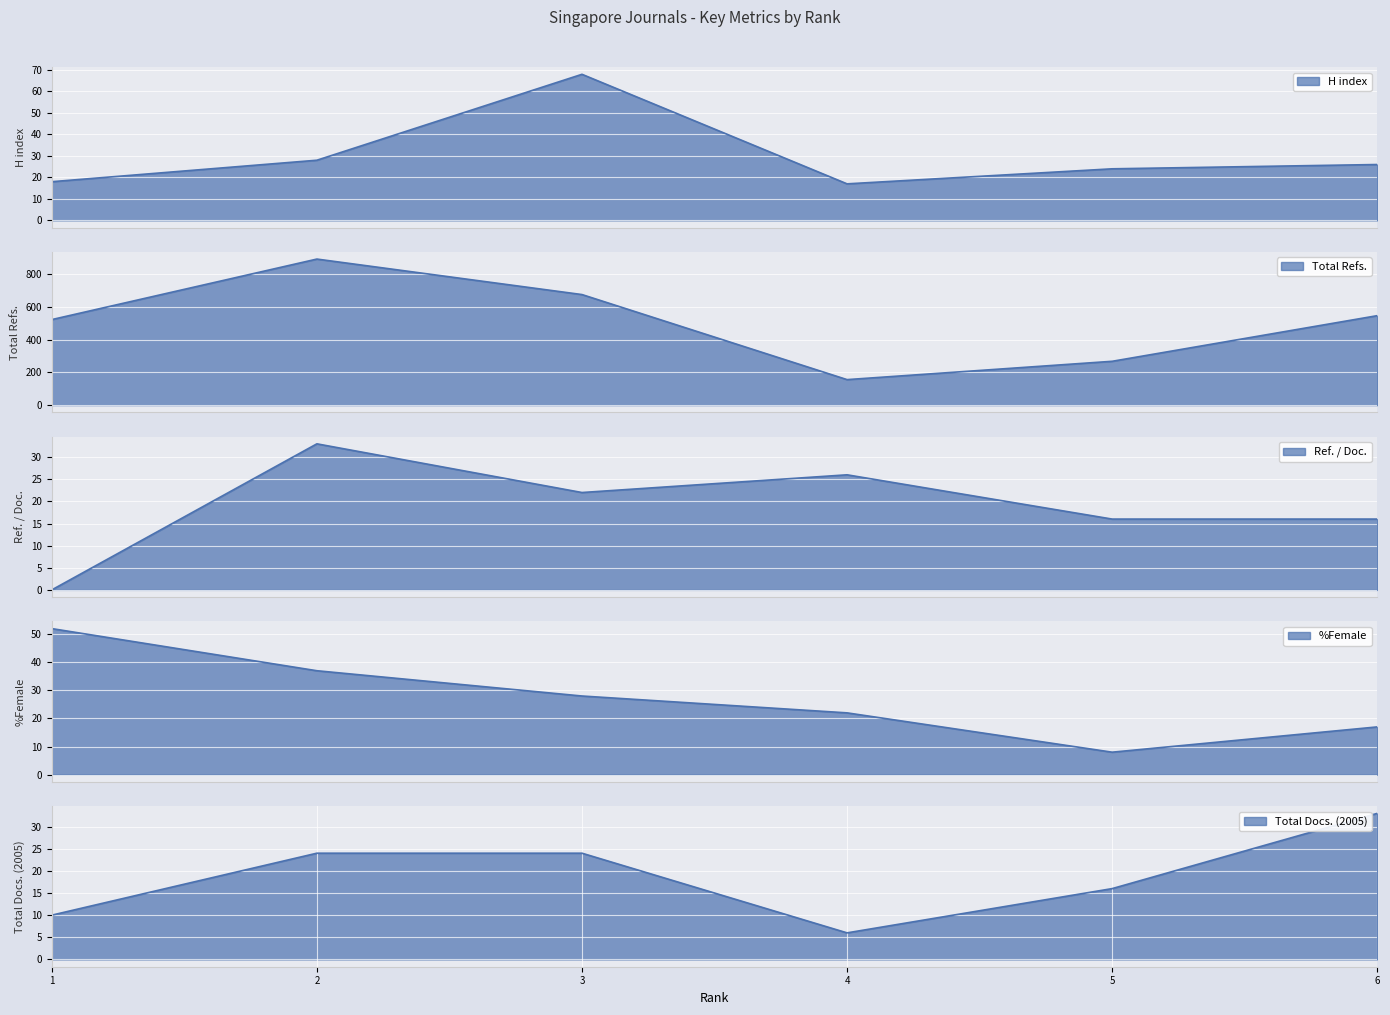

Read the H index value at 2, to the nearest 10.

30